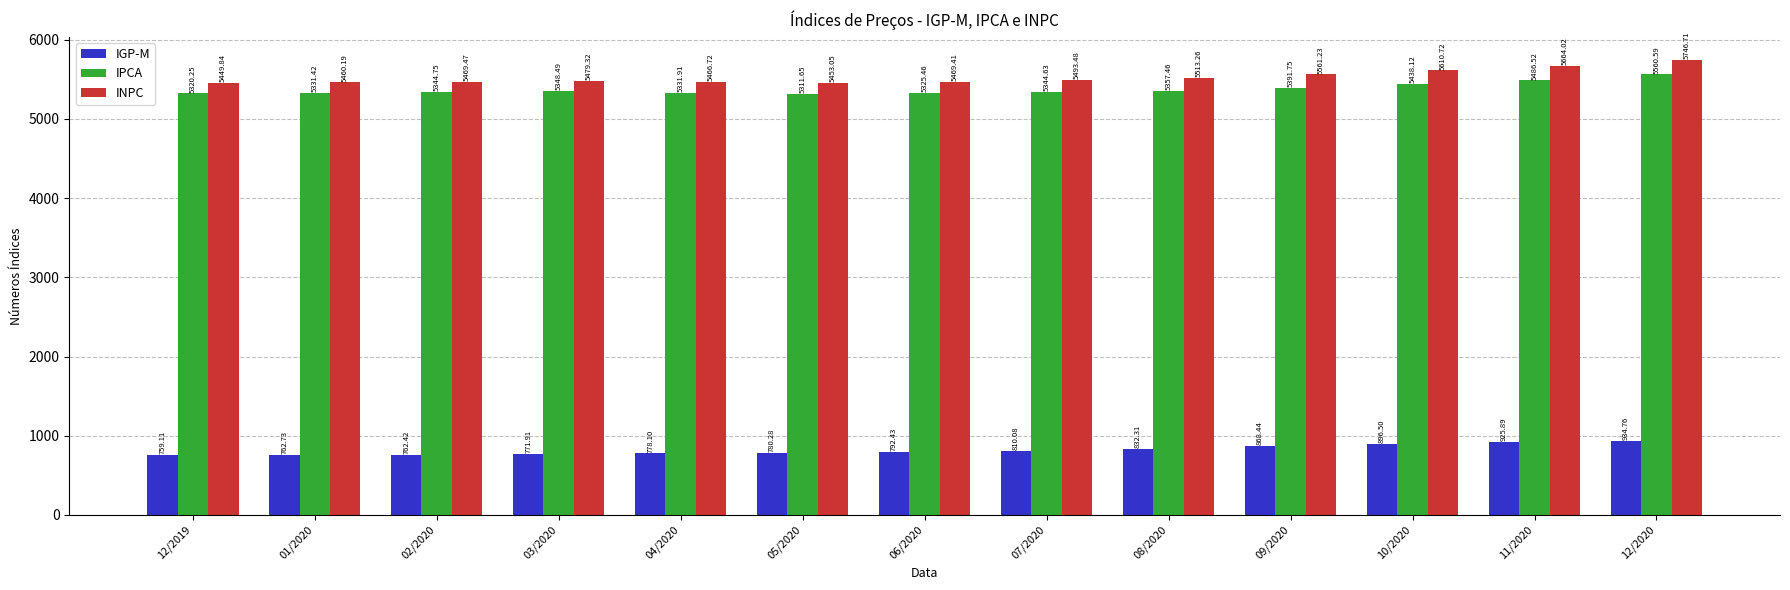

Between 06/2020 and 12/2020, which series saw the biggest shift?

INPC